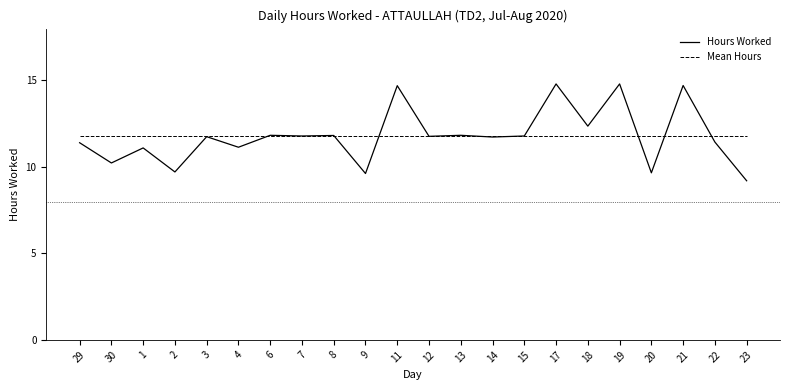

What is the total value across all series at 20?

21.4